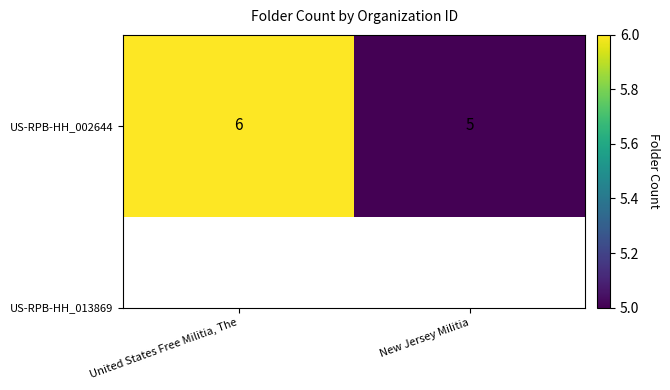

What is the change in value from United States Free Militia, The to New Jersey Militia?

-1